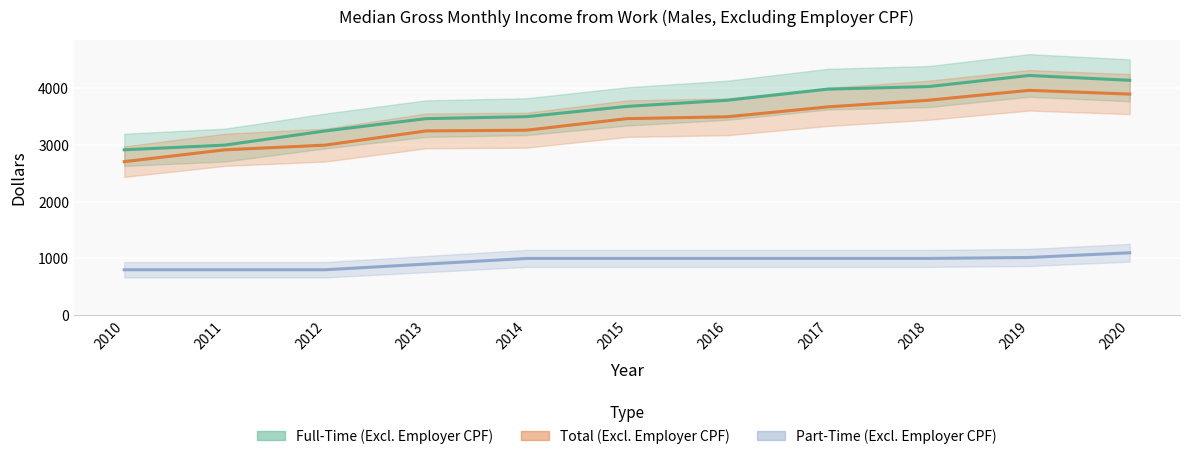

At which category is the sum across all series the highest?

2019